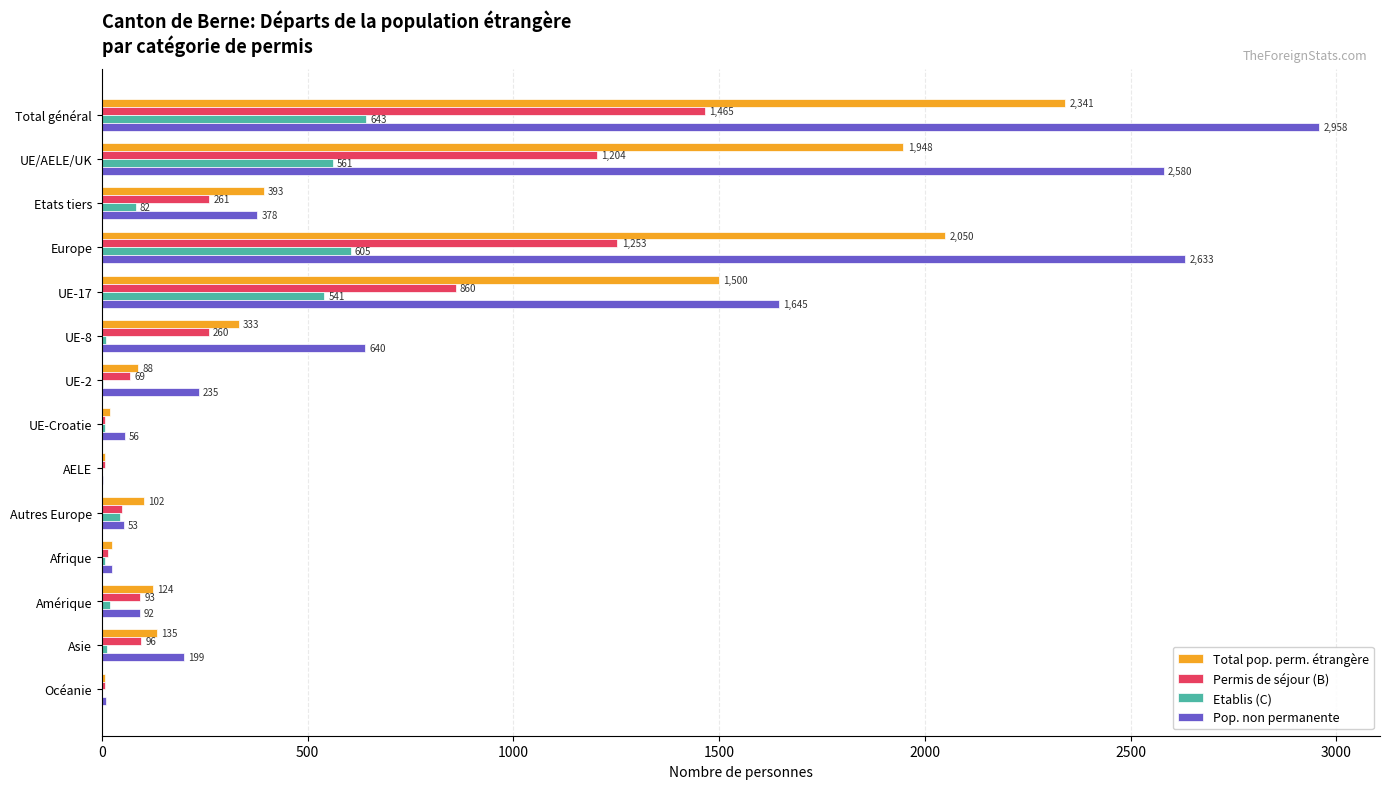

The value of Permis de séjour (B) at Etats tiers is 261. True or false?

True